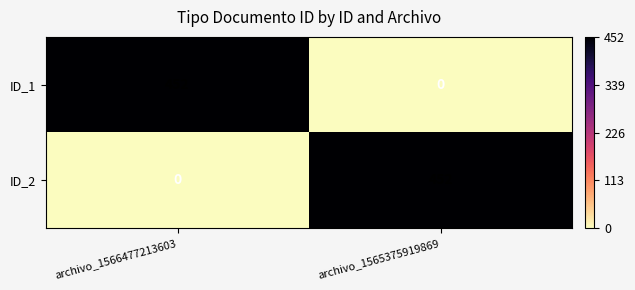

Count the number of data series in this chart.

2